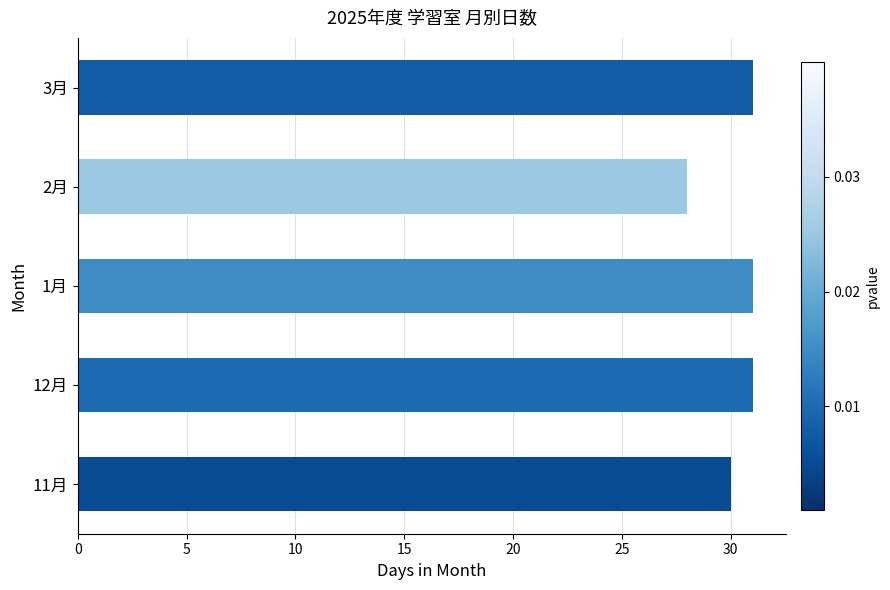

How many values are between 30 and 31?

4